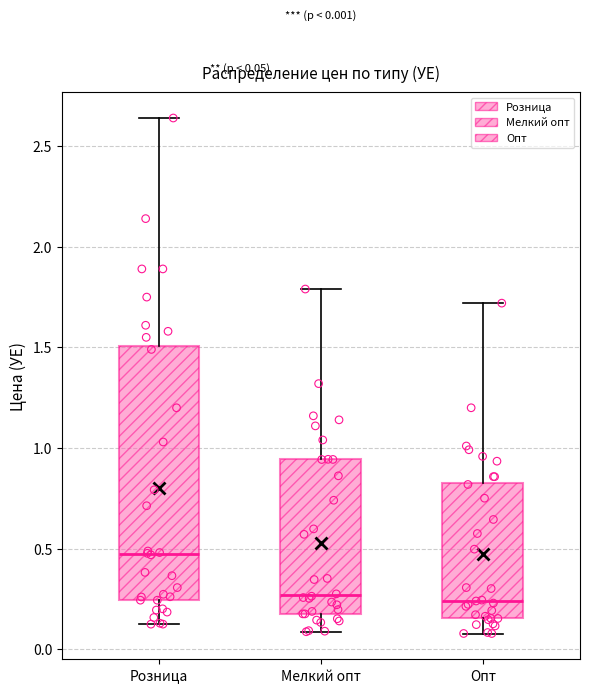

Which box is the tallest, from its lower edge to its upper edge?

Розница